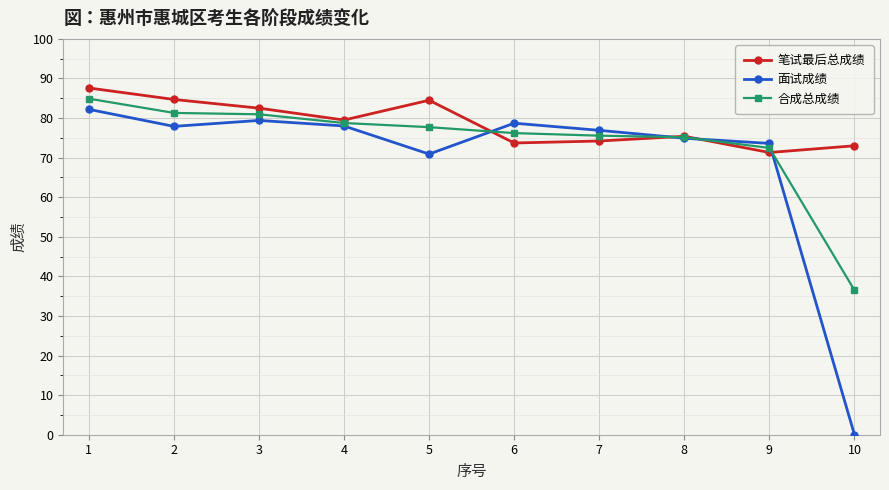

Which series has the widest spread of values?

面试成绩